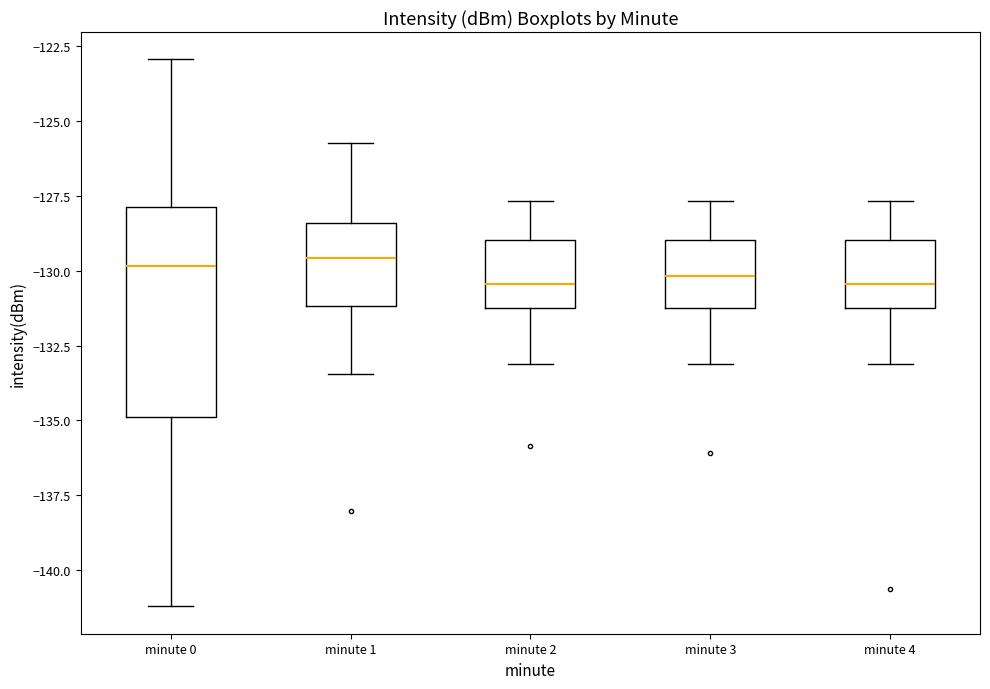

Which box is the tallest, from its lower edge to its upper edge?

minute 0